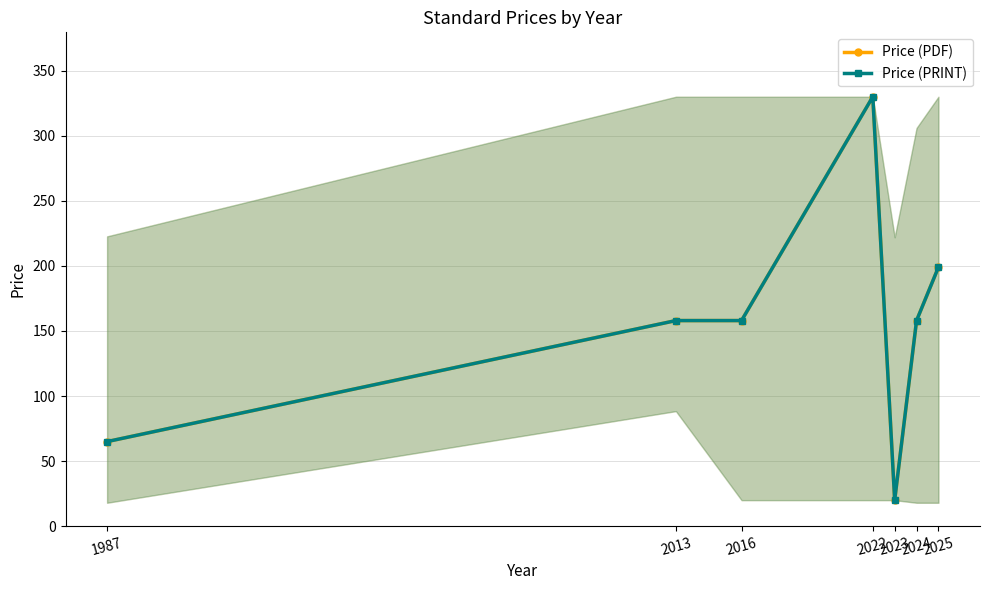

Which has a higher value, 2016 or 2025?

2025